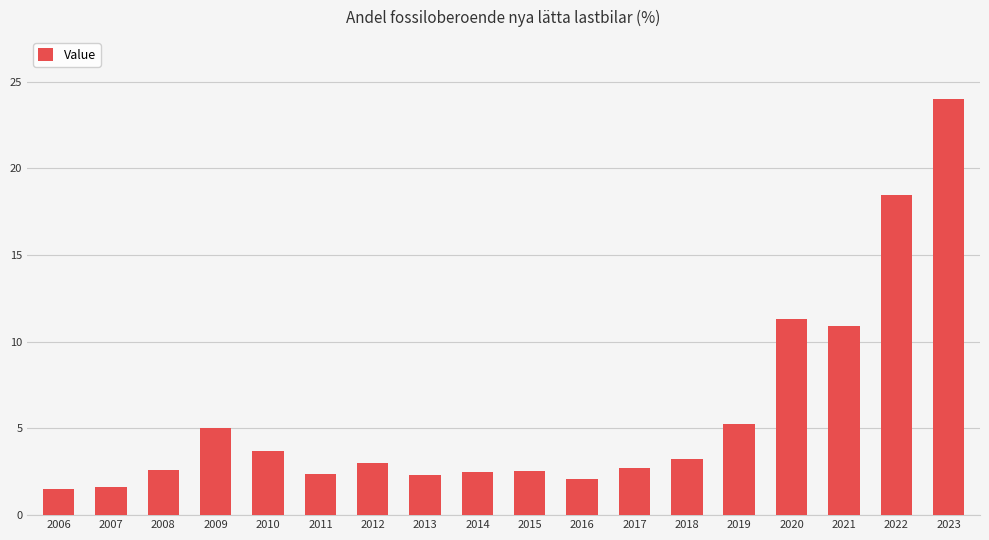

Where does the data first go above 3?

2009